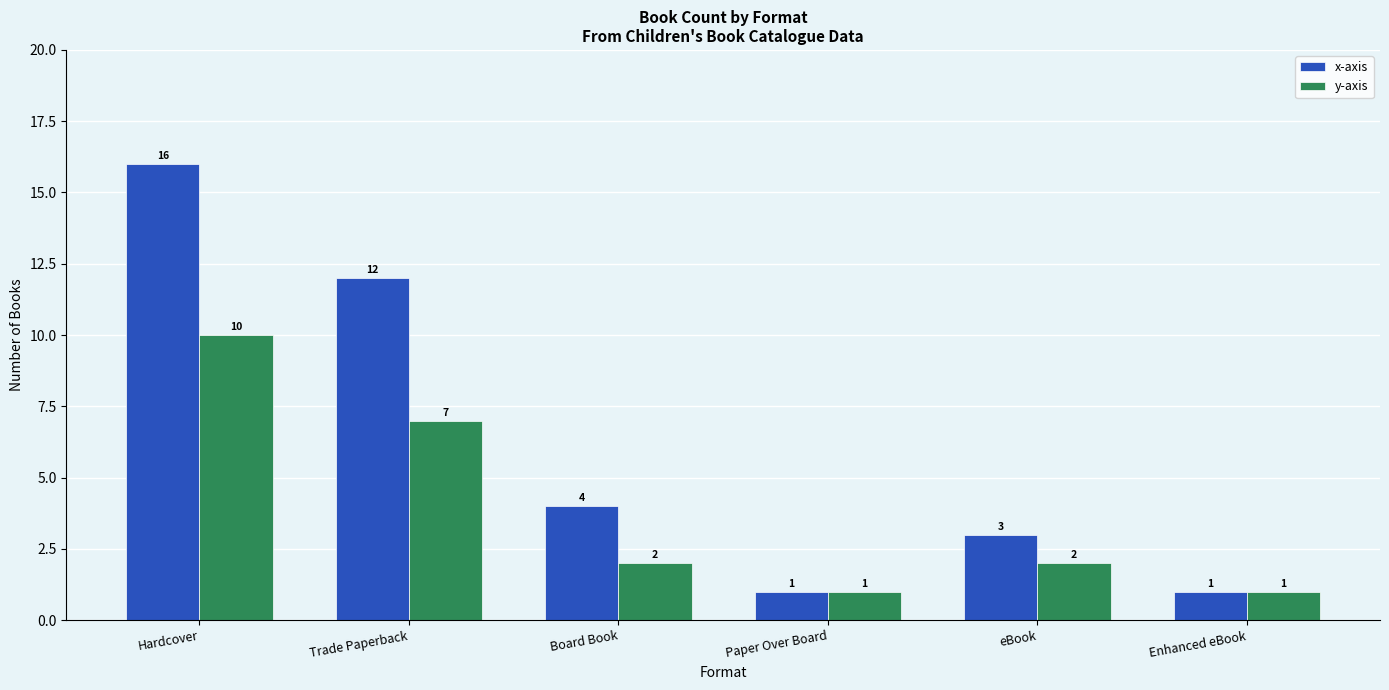

What is the label of the 2nd bar from the left?

Trade Paperback